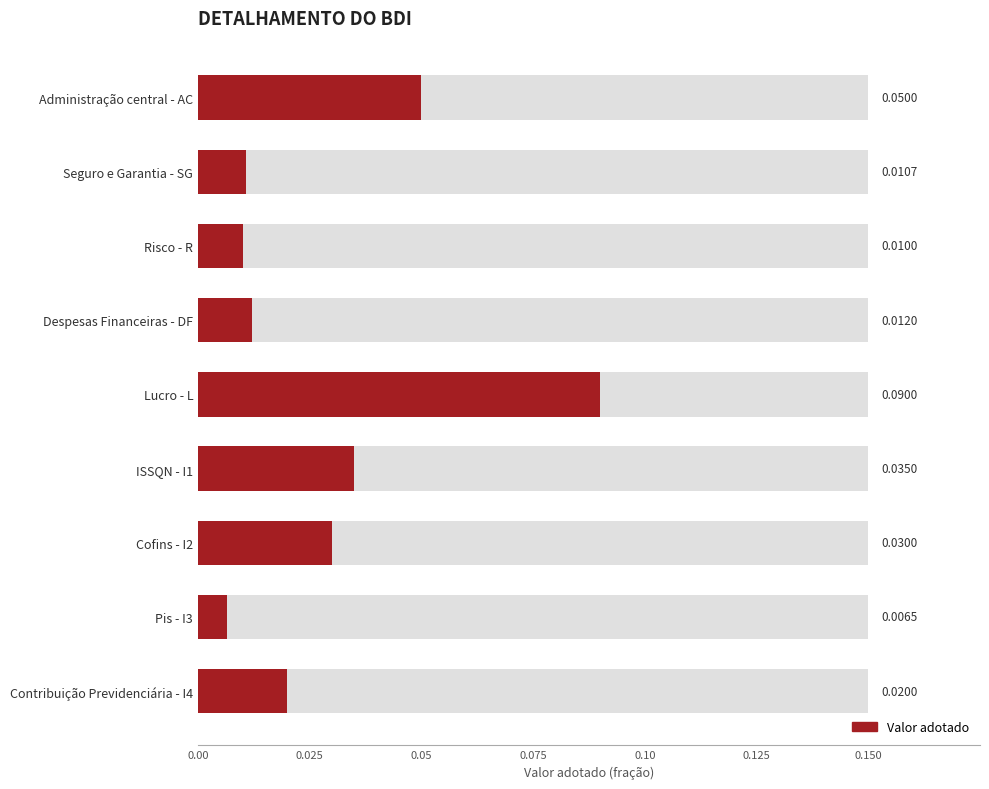

Is it true that the value at Despesas Financeiras - DF is 0.0?

True